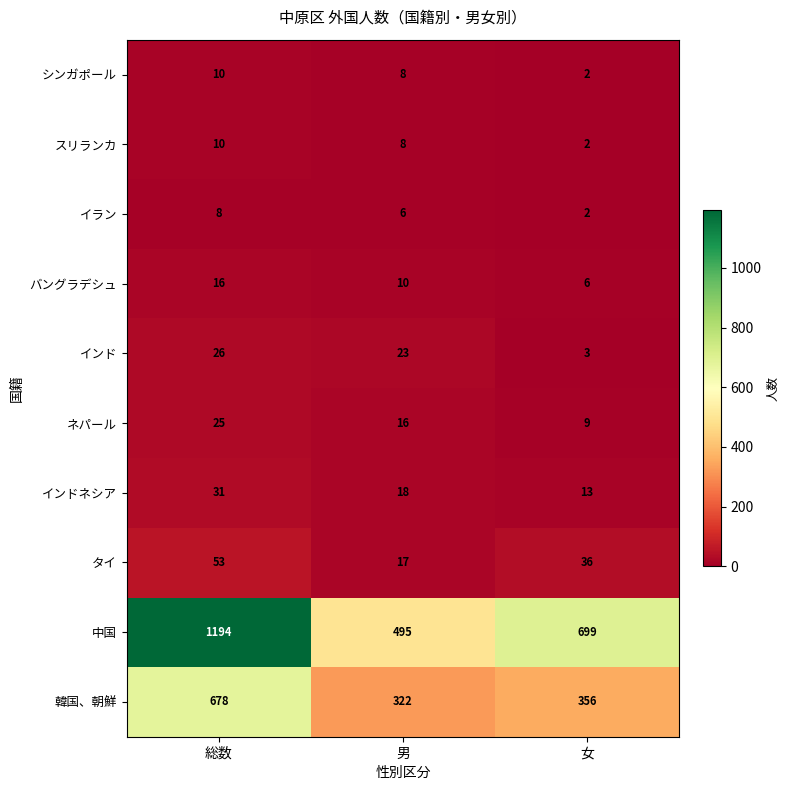

How many categories are shown in the chart?

3